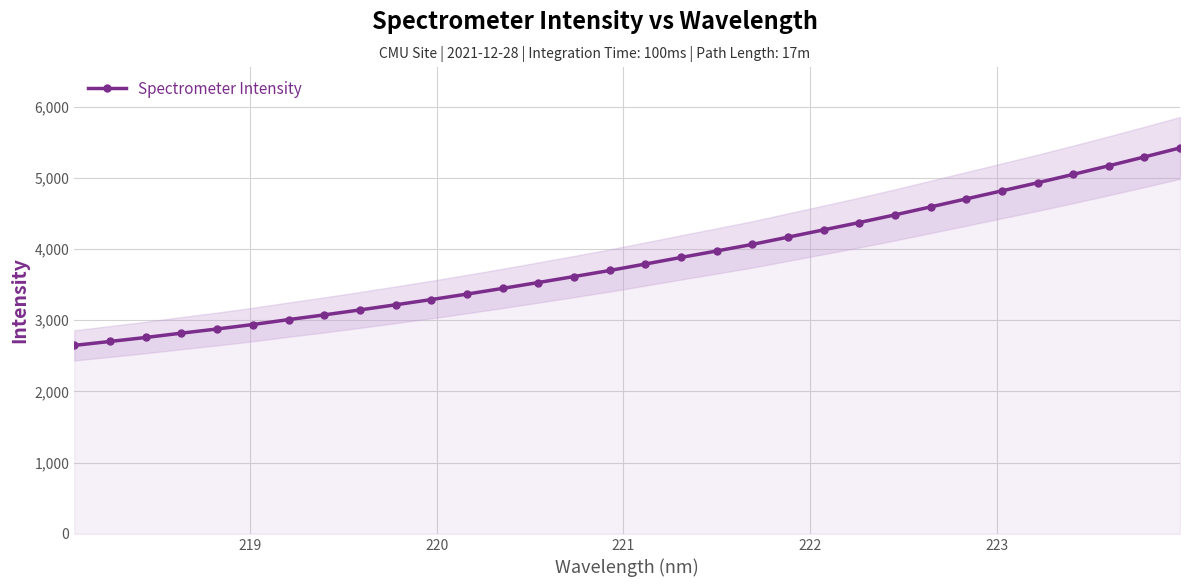

What is the value of the Spectrometer Intensity point at the 3rd from the left?

2757.8